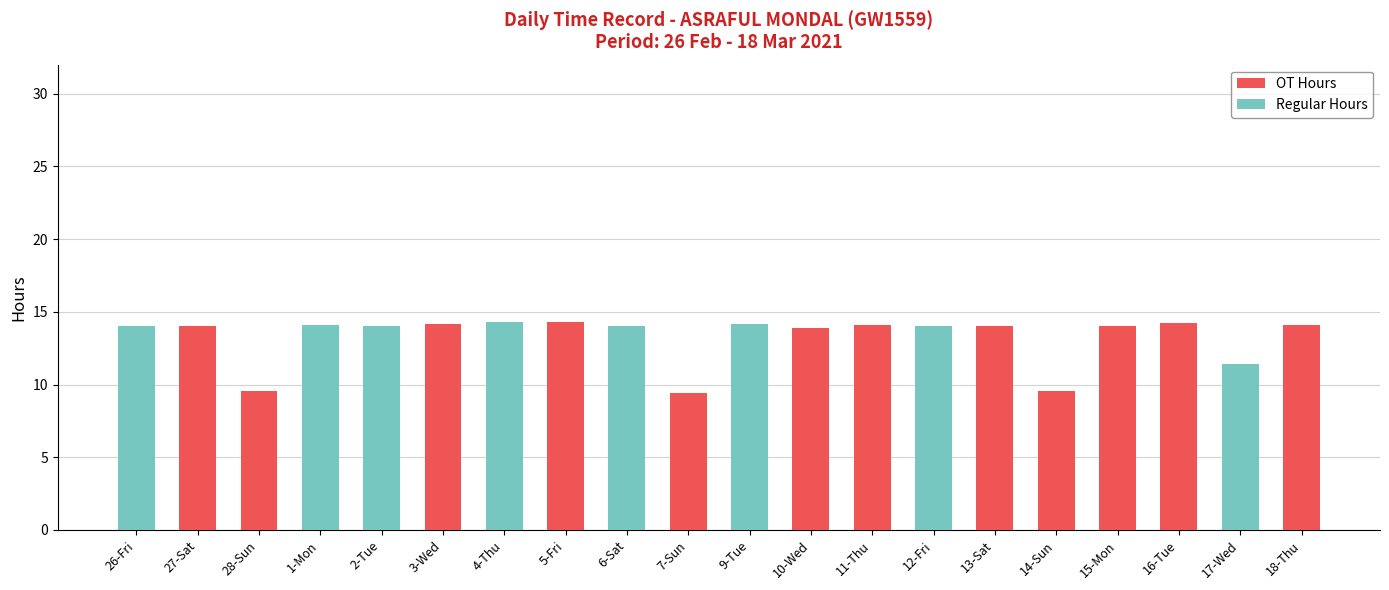

Where does the OT Hours series first go above 9?

27-Sat